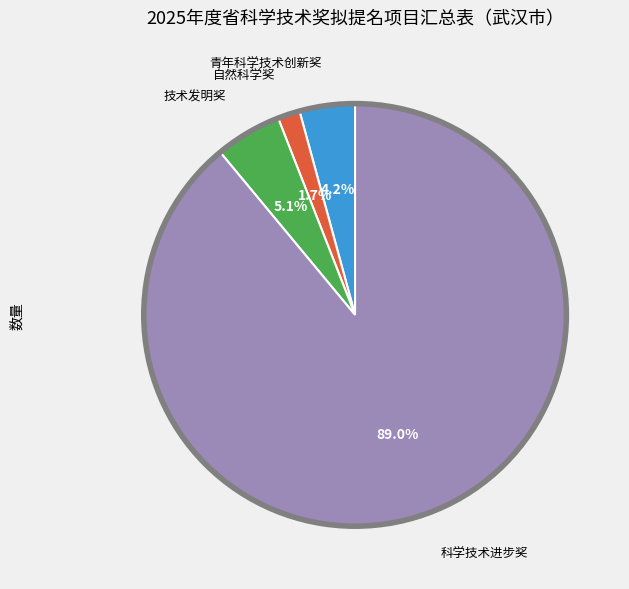

Is 科学技术进步奖 the majority of the pie?

Yes